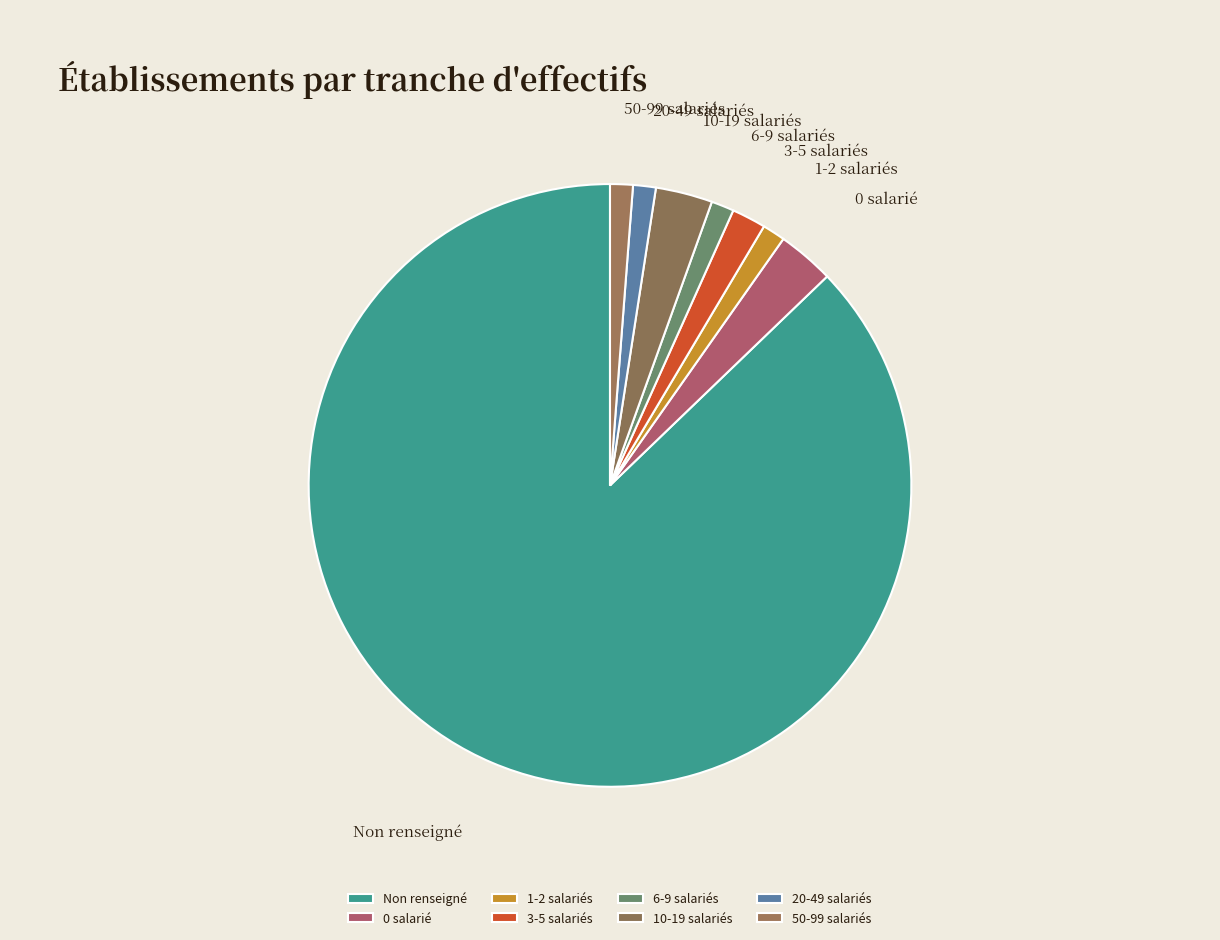

Does any single category account for the majority?

Yes